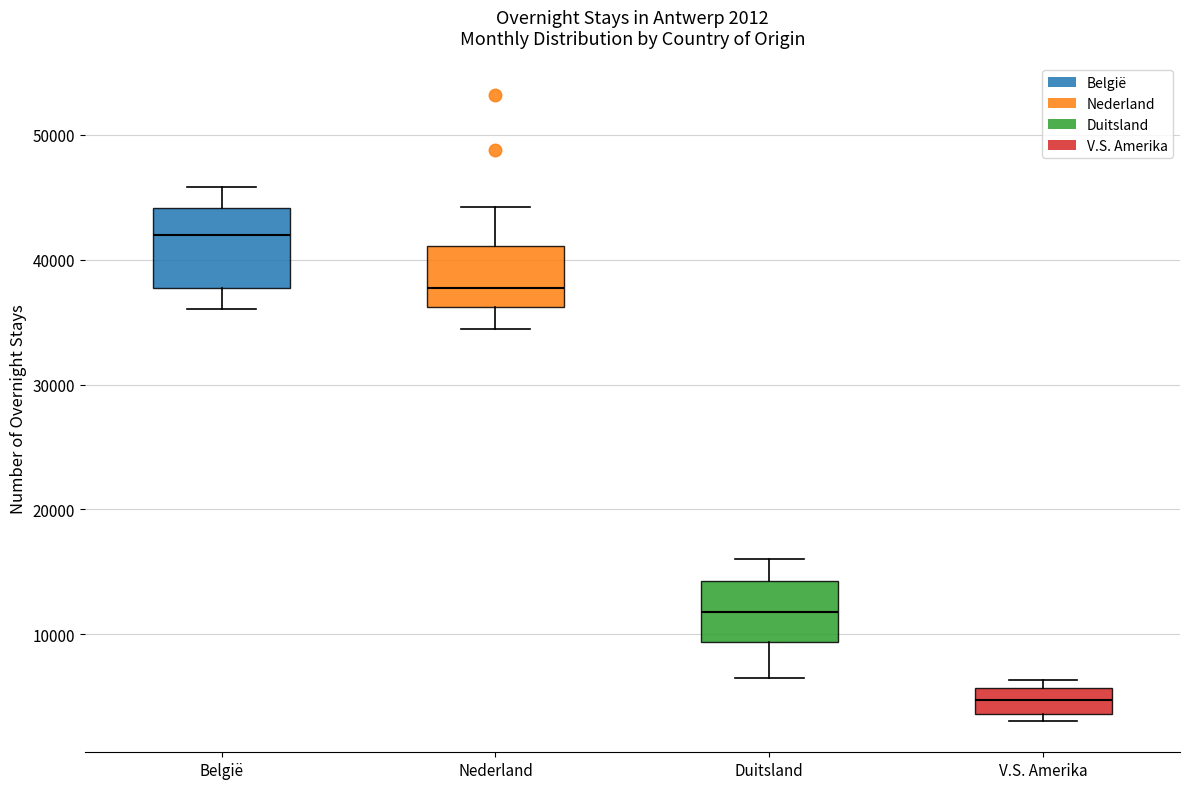

Which box has the lowest median line?

V.S. Amerika